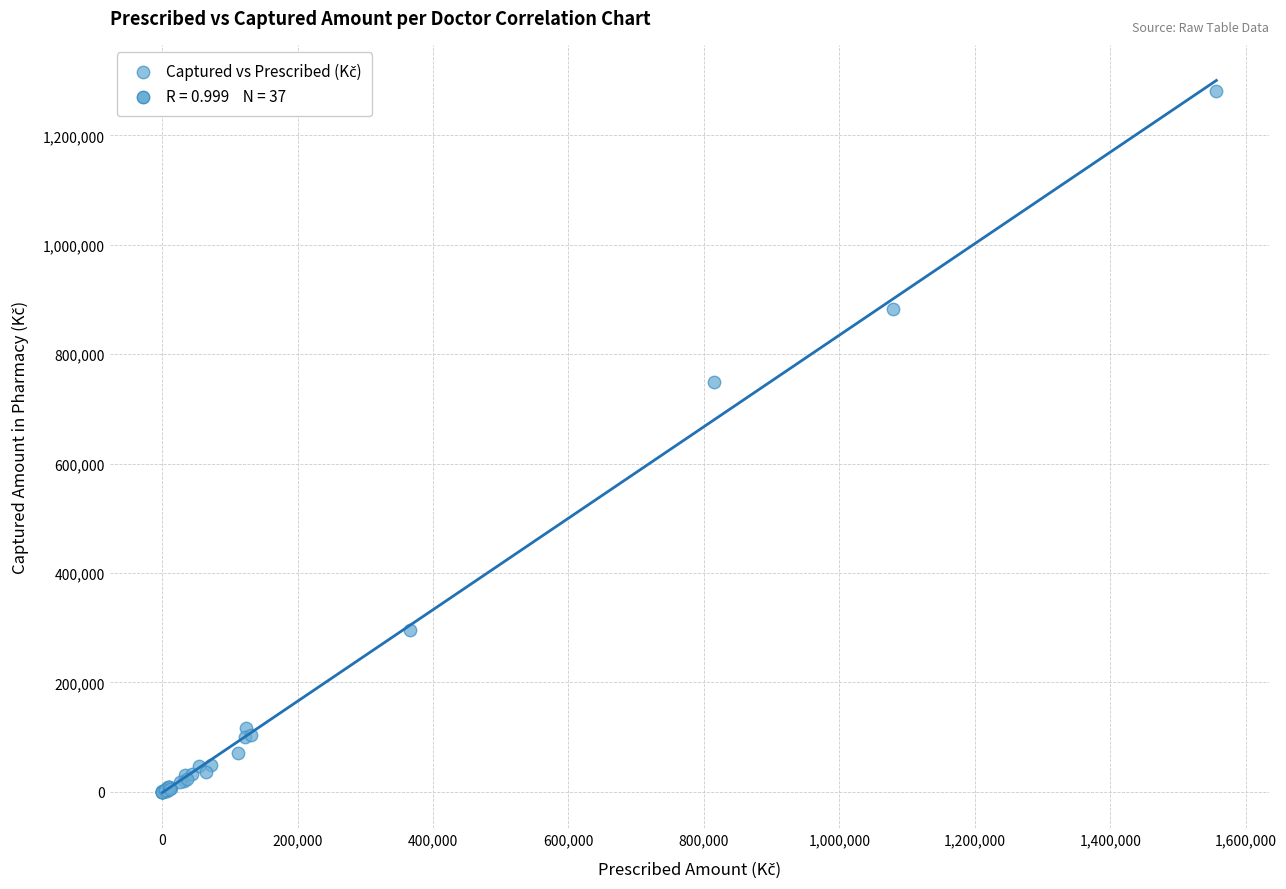

What Y value in the scatter plot is closest to 640432?

749664.2